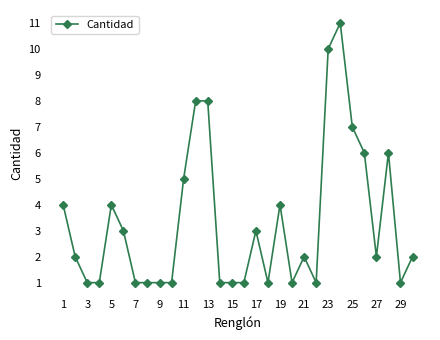

What is the greatest value displayed?

11